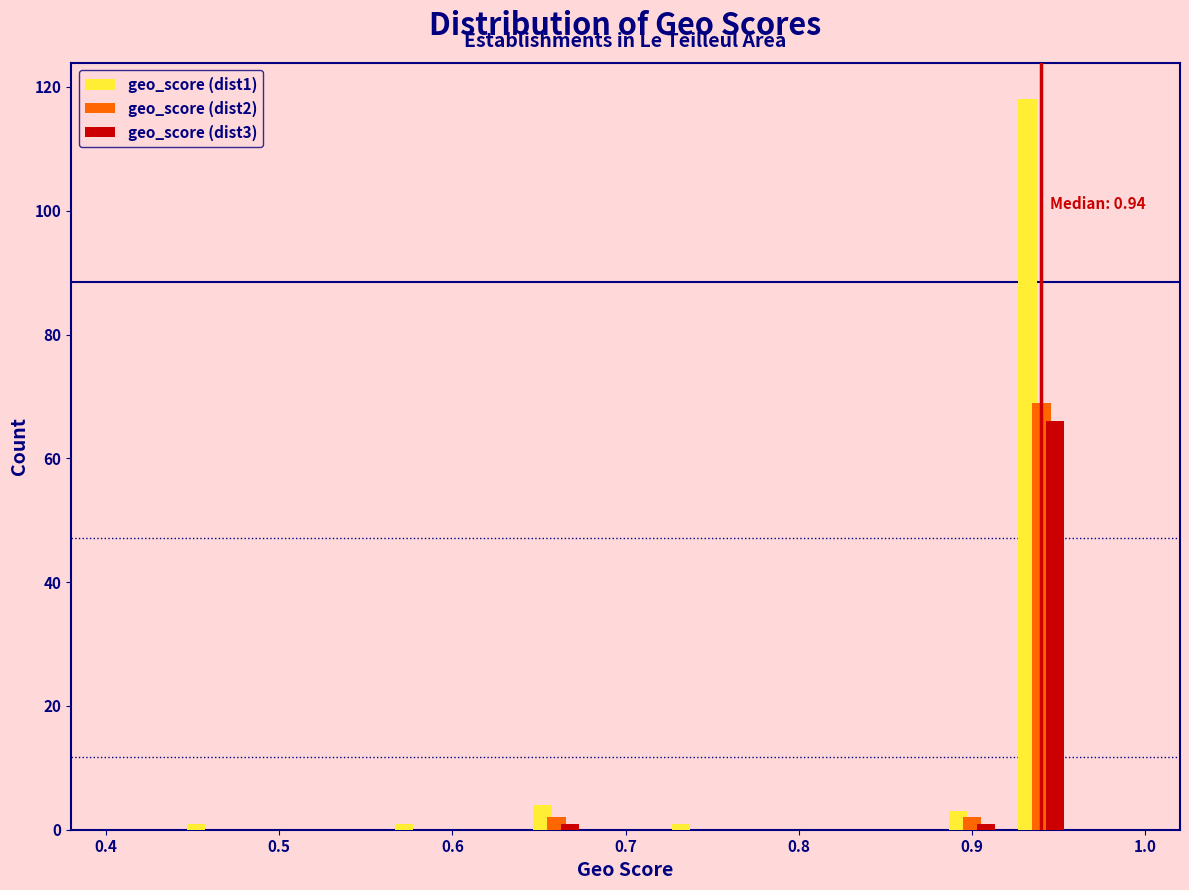

In the geo_score (dist2) series, which range on the x-axis has the tallest bar?

0.92 to 0.96